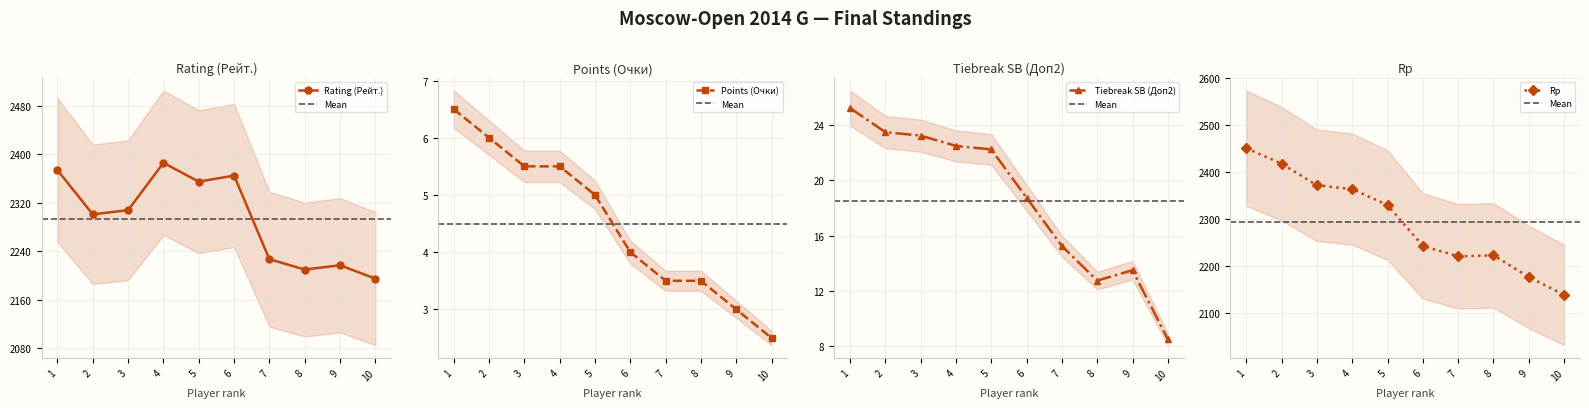

How many values in the Points (Очки) series are below 5?

5